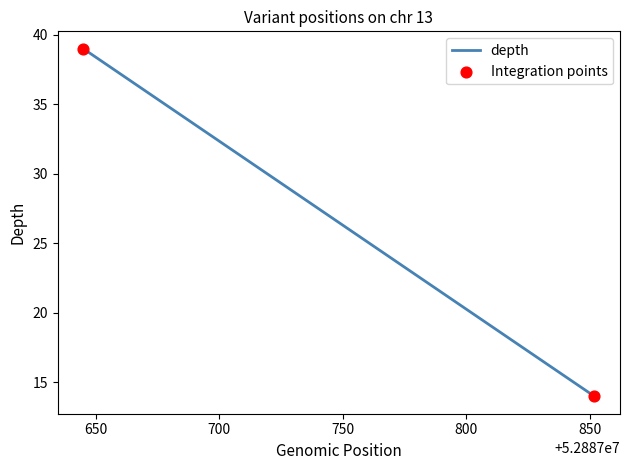

What Y value in the scatter plot is closest to 26?

14